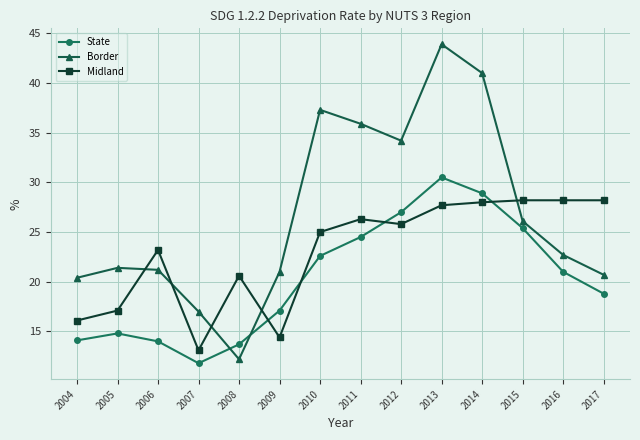

Is the value of State at 2009 greater than the value of Midland at 2015?

No